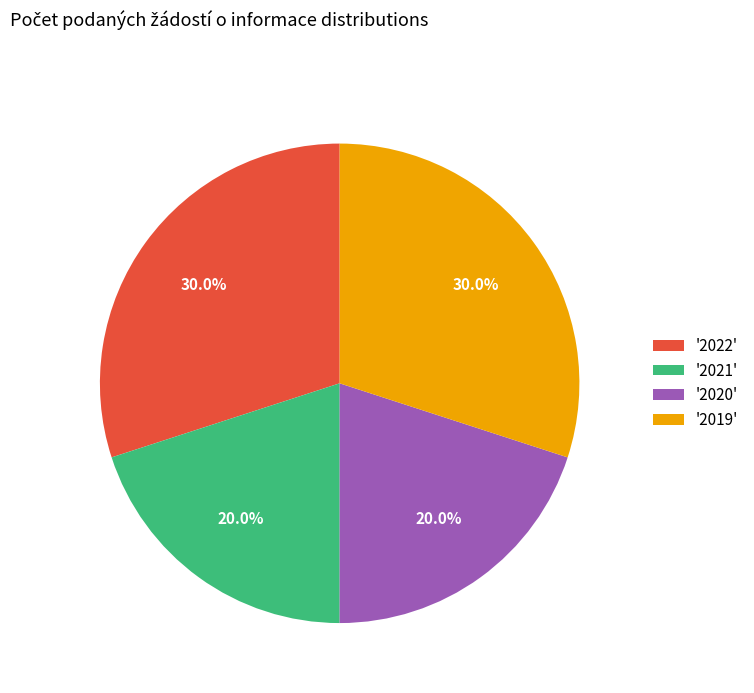

Which has a higher value, '2021' or '2022'?

'2022'